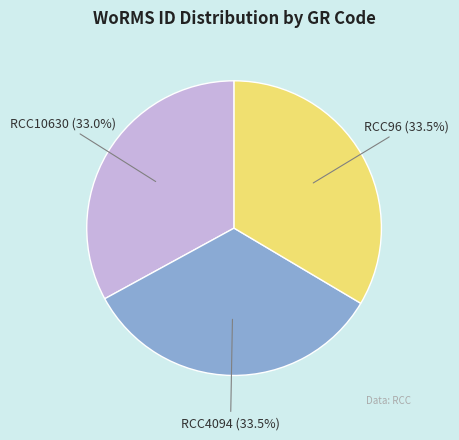

True or false: RCC10630 accounts for 33% of the total.

True